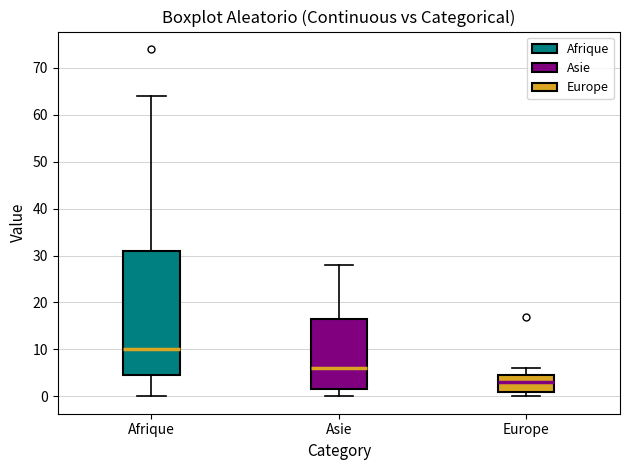

Where does the median line of the box for Asie sit on the y-axis? The values are not printed on the chart, so give them approximately, as read against the axis.

6